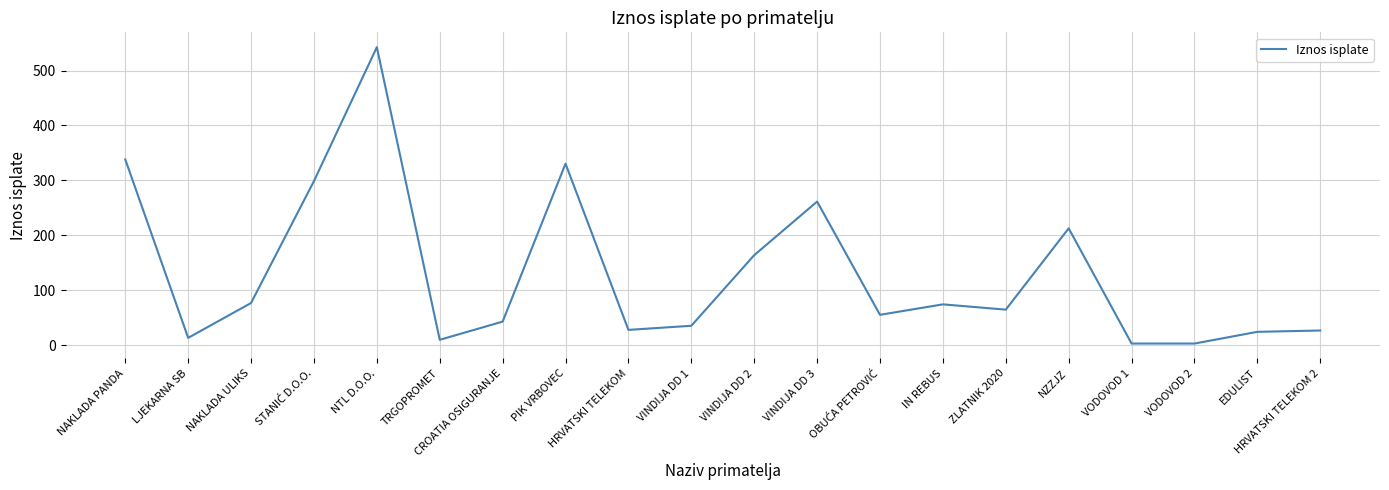

The chart shows a value of 212.5 at NZZJZ. True or false?

True